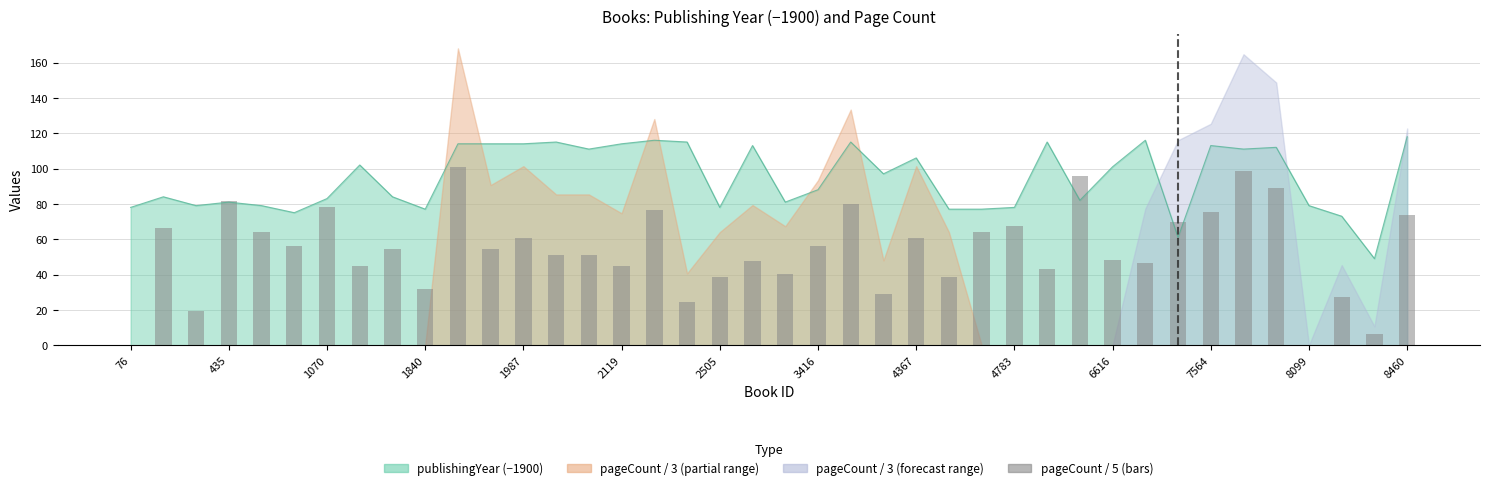

What position from the left is 34?

35